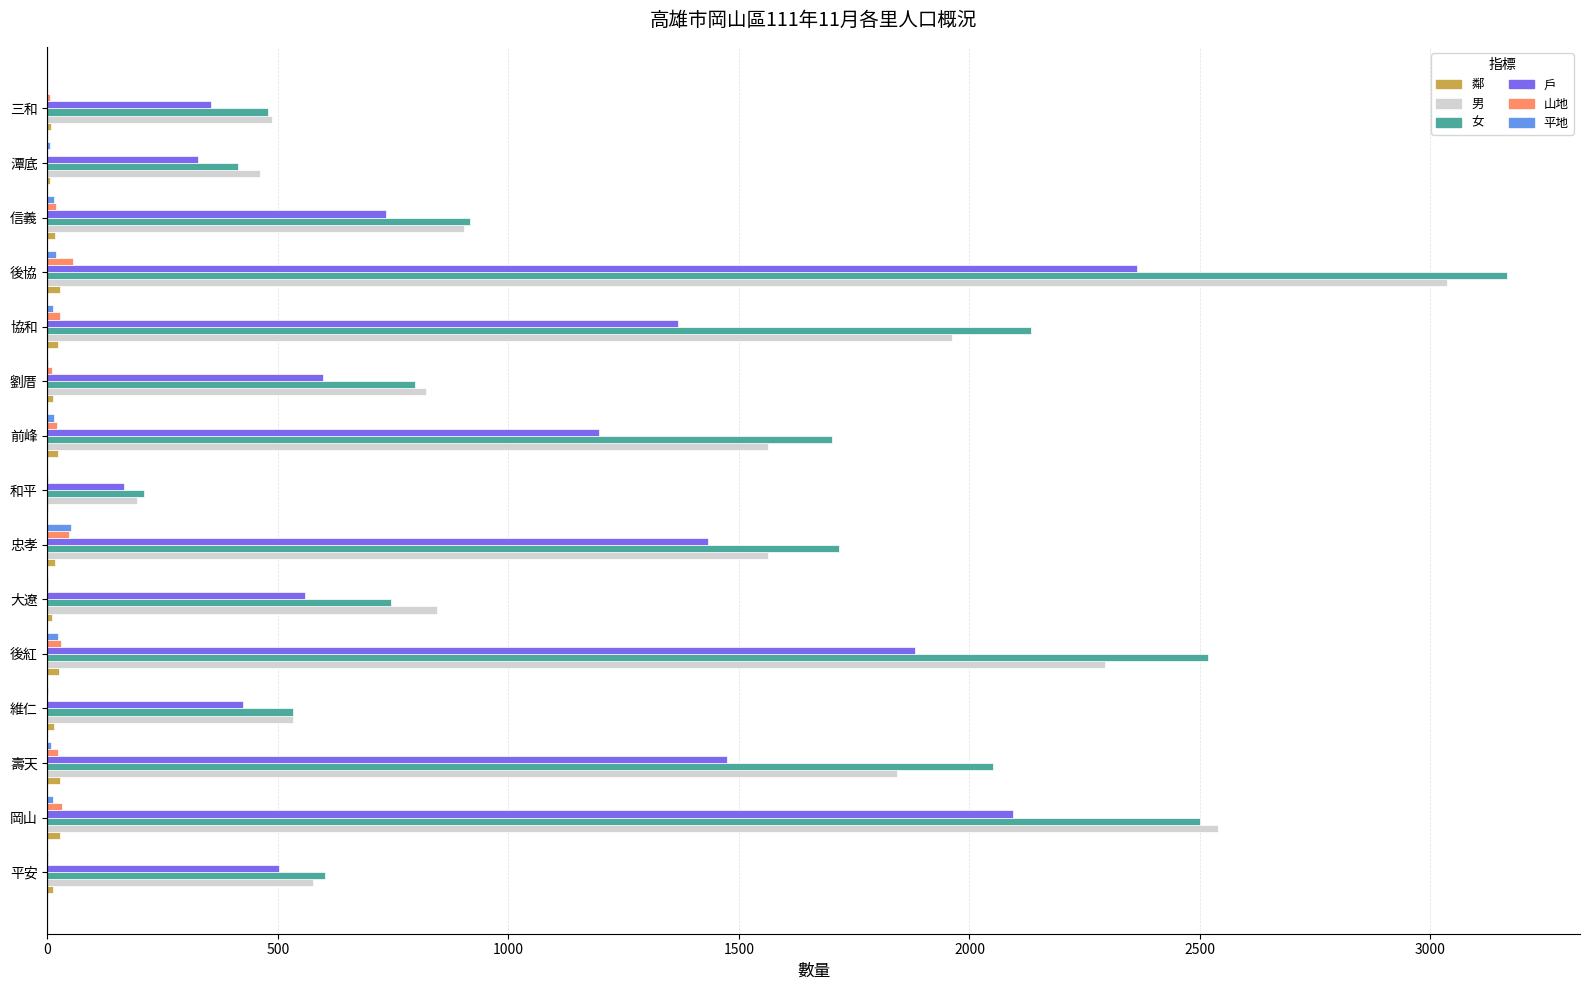

Which series changed the most between 前峰 and 三和?

女